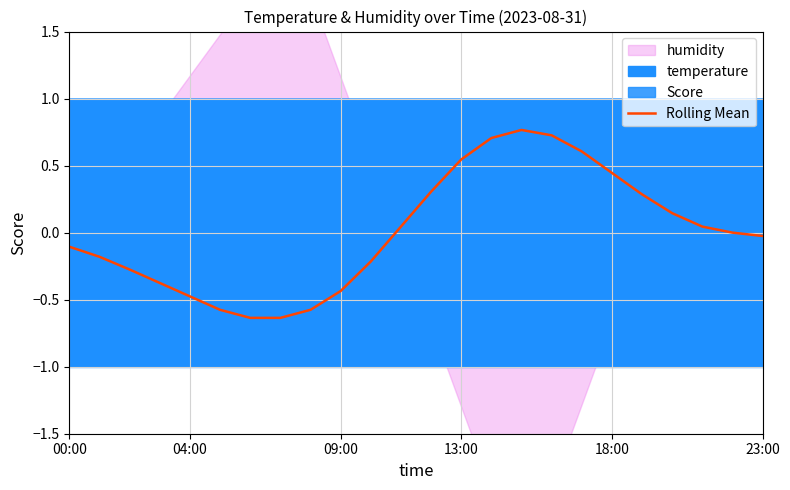

Is it true that Rolling Mean equals 0.2 at 18:00?

False